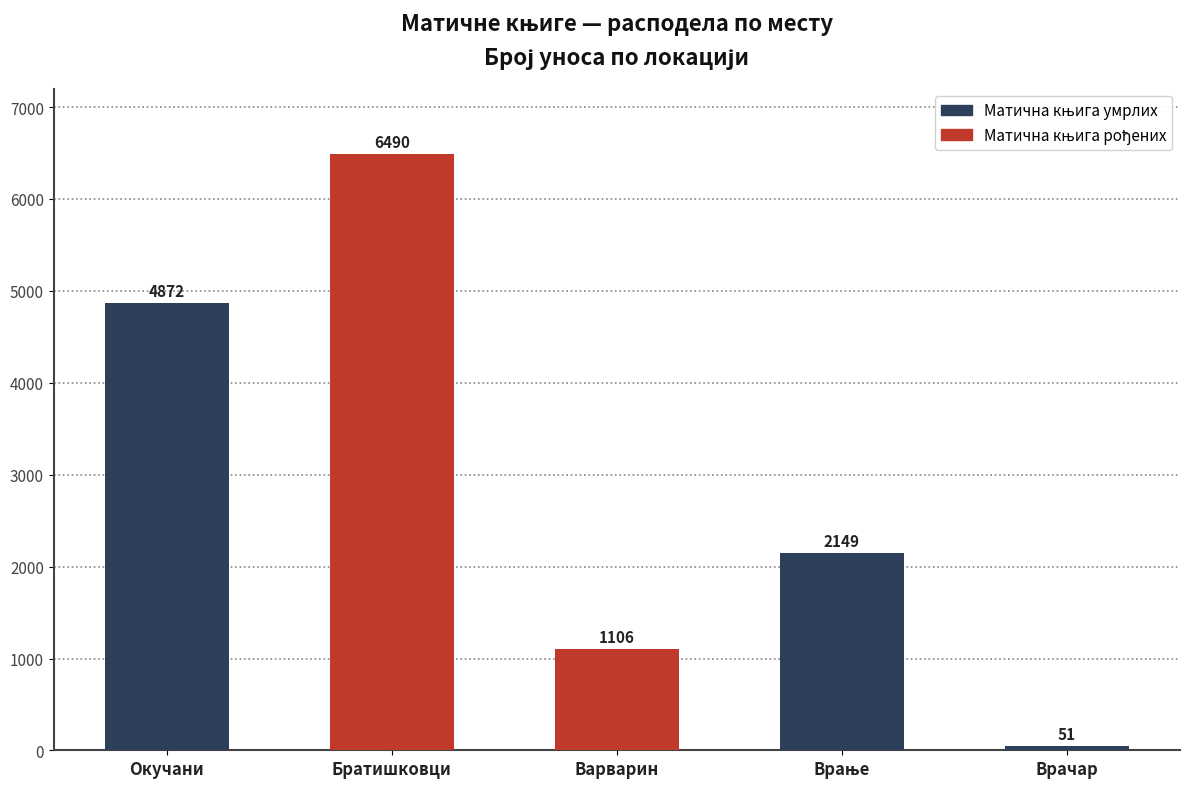

What is the greatest value displayed?

6490